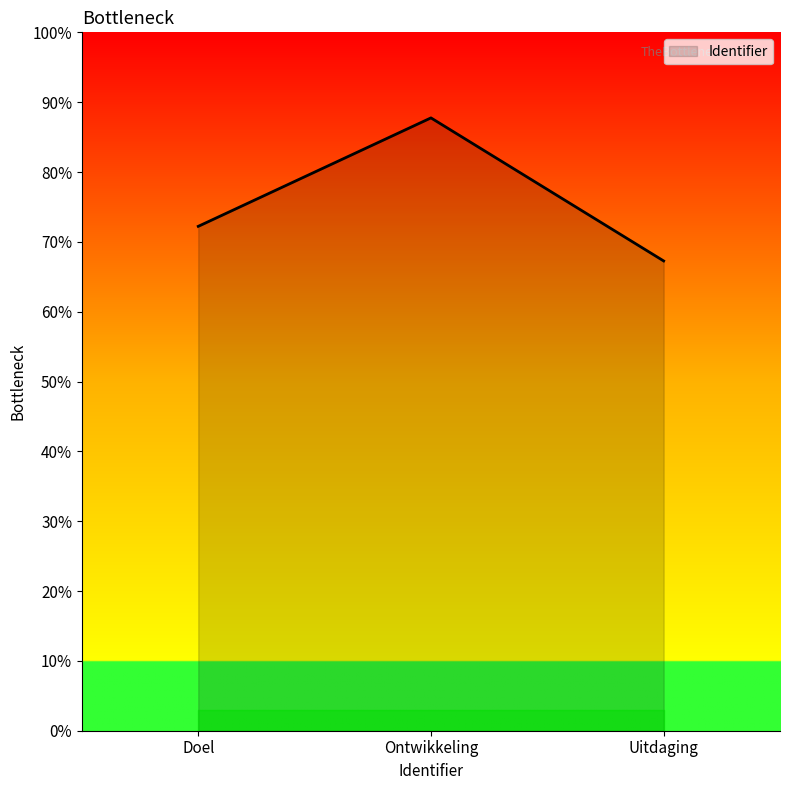

At which category does the chart reach its peak across all series?

Ontwikkeling